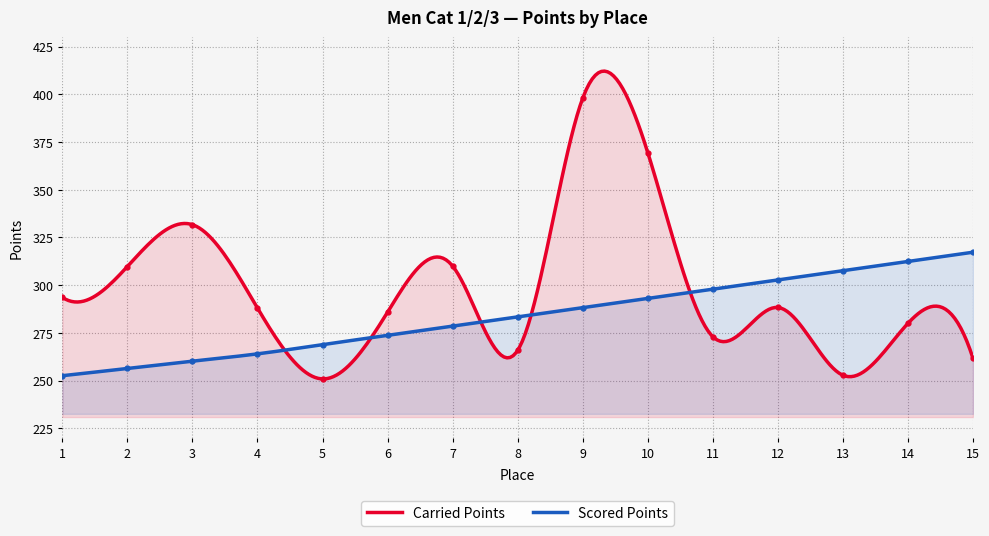

Reading right to left, list all the values displayed in this chart.

Carried Points: 15=261.7	14=280.0	13=252.8	12=288.3	11=273.0	10=369.5	9=398.0	8=265.9	7=310.0	6=285.9	5=250.9	4=288.0	3=331.7	2=309.8	1=293.6
Scored Points: 15=317.3	14=312.4	13=307.6	12=302.7	11=297.9	10=293.1	9=288.2	8=283.4	7=278.5	6=273.7	5=268.8	4=264.0	3=260.2	2=256.4	1=252.6